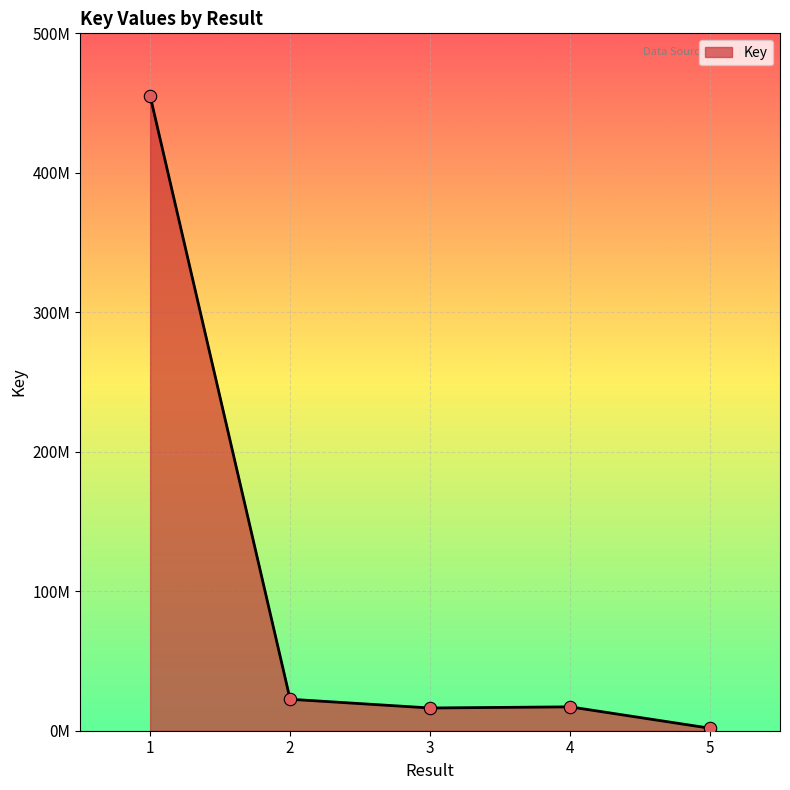

Between 5 and 2, which is larger?

2